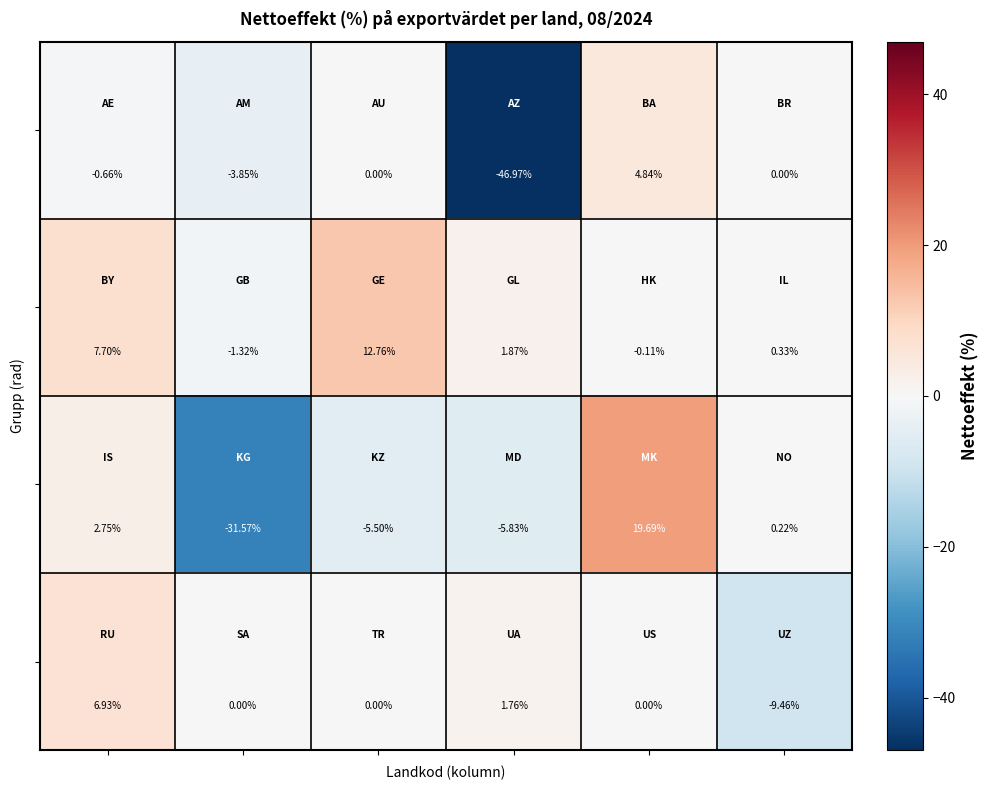

How many series are shown in this chart?

4